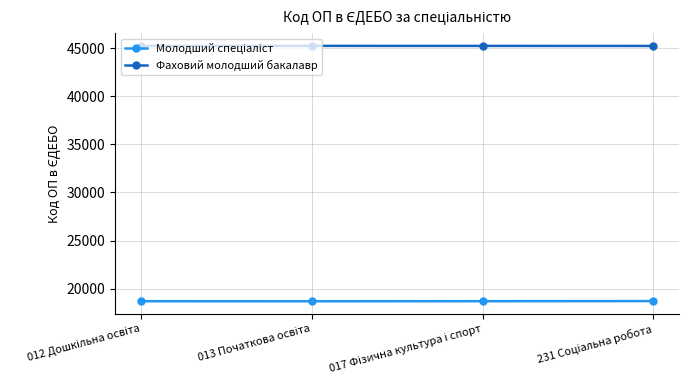

True or false: Фаховий молодший бакалавр has more than 2 points higher than both neighbors.

False